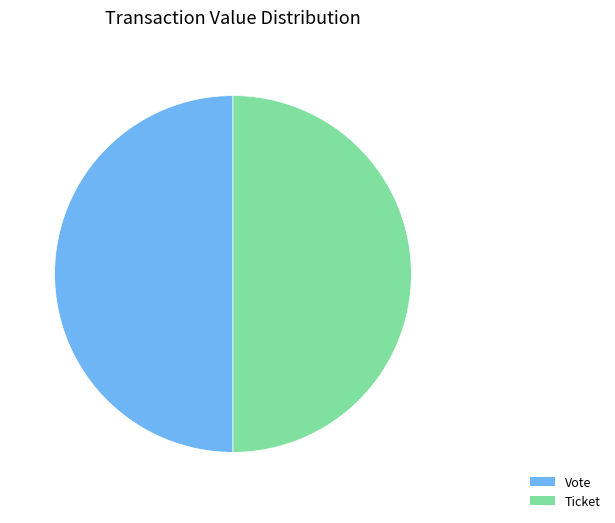

What is the ratio of the value at Vote to the value at Ticket?

1.0